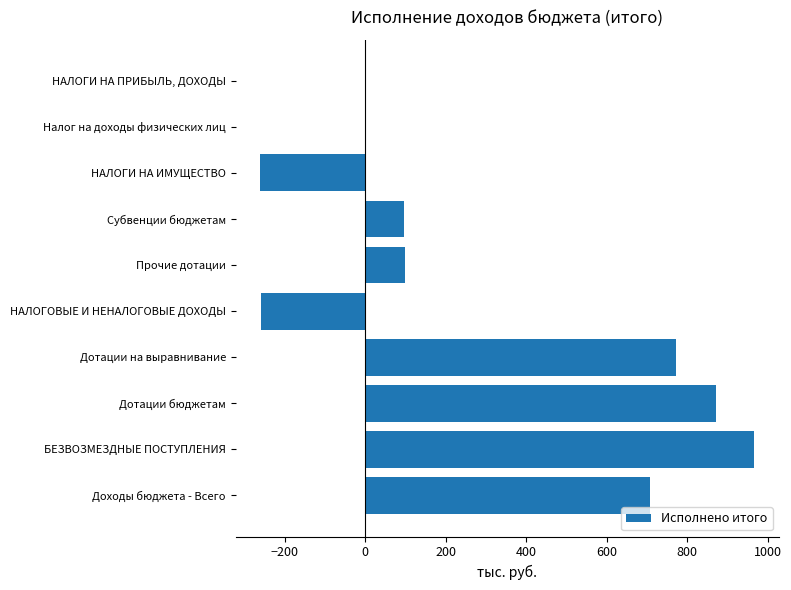

Count the number of data series in this chart.

1